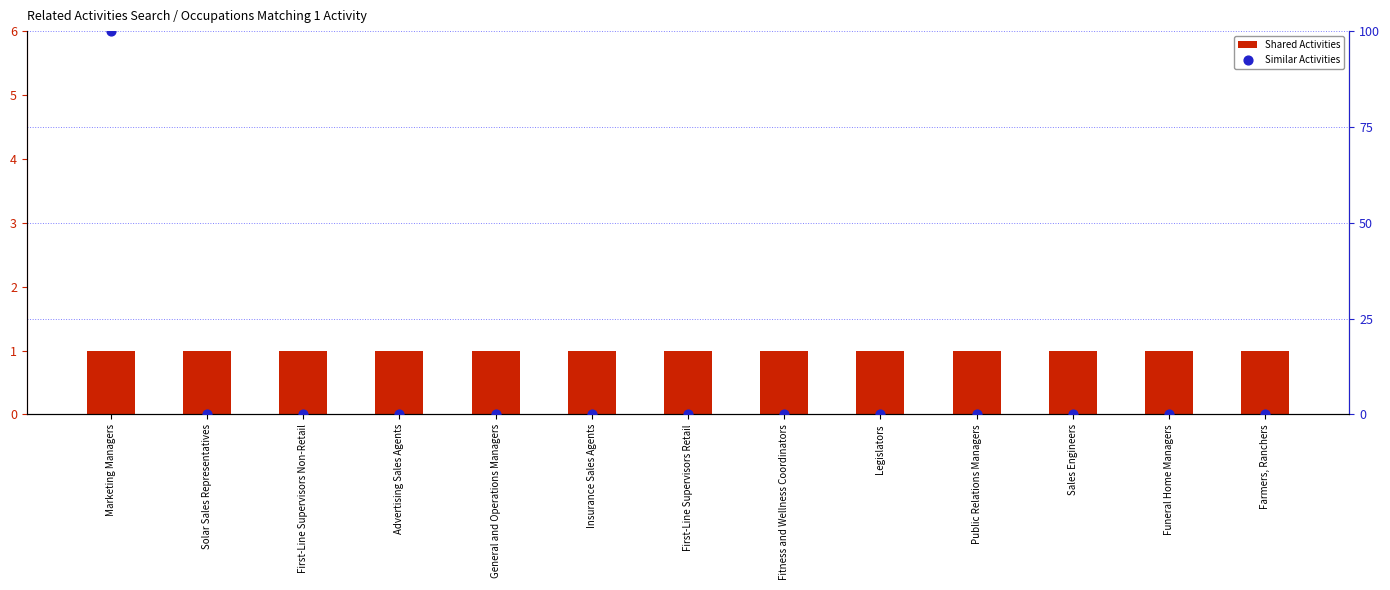

What are all the series names shown in the legend?

Shared Activities, Similar Activities